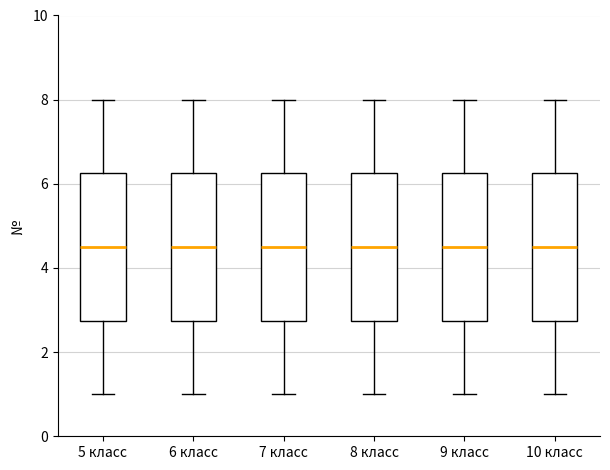

Where is the upper edge of the box for 7 класс on the y-axis? The values are not printed on the chart, so give them approximately, as read against the axis.

6.2